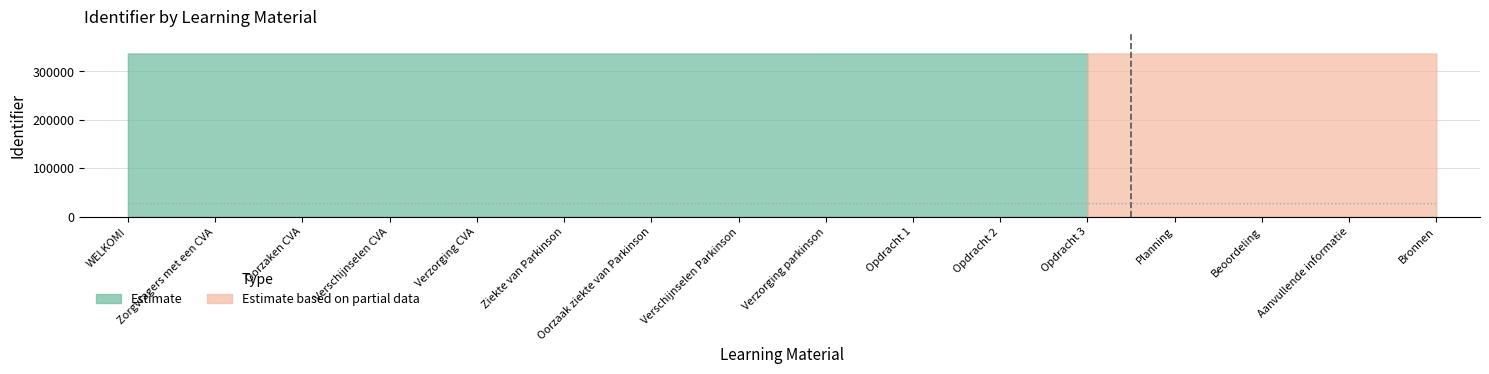

What is the difference between the values at Planning and Verschijnselen Parkinson?

0.8